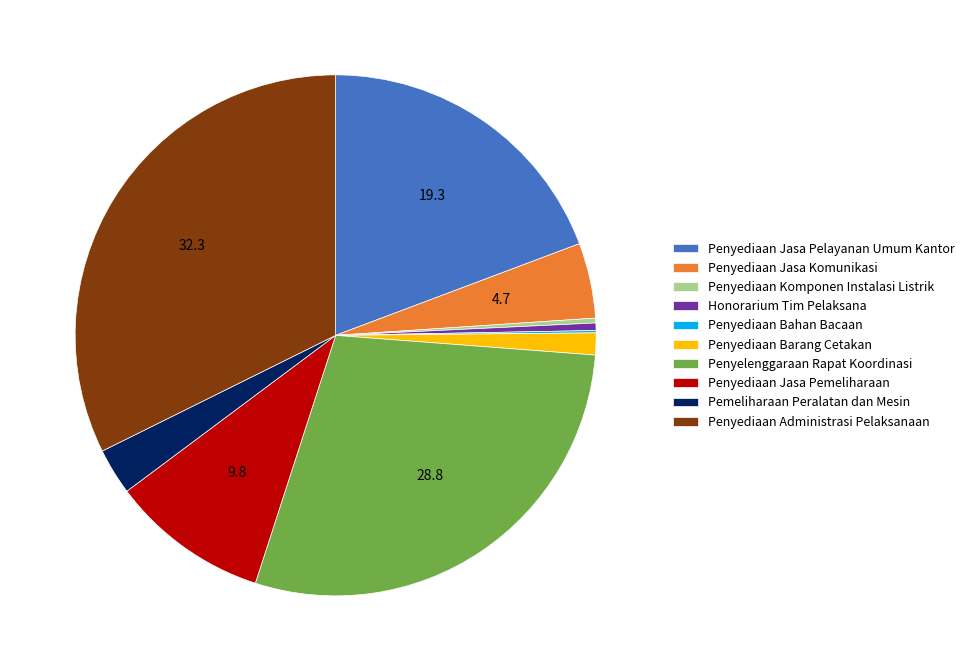

Is it true that Penyediaan Administrasi Pelaksanaan is 32% of the pie?

True